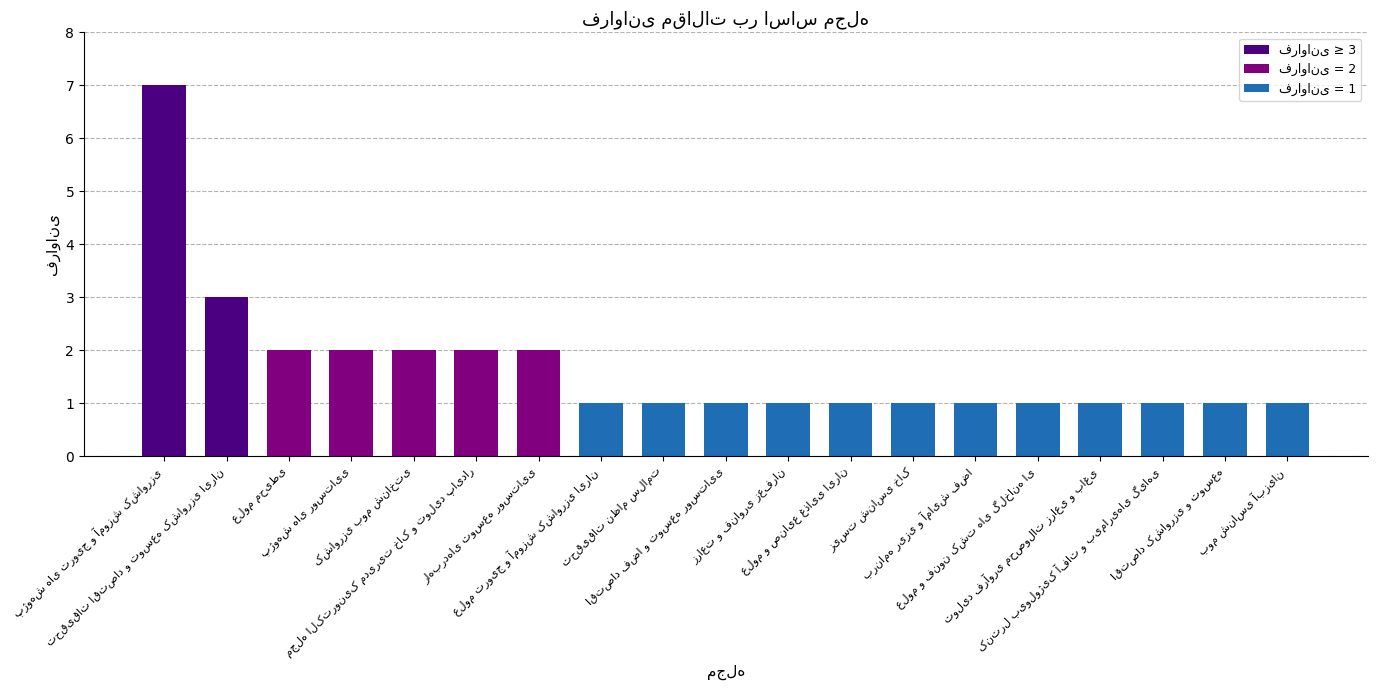

What is the sum of all values?

32